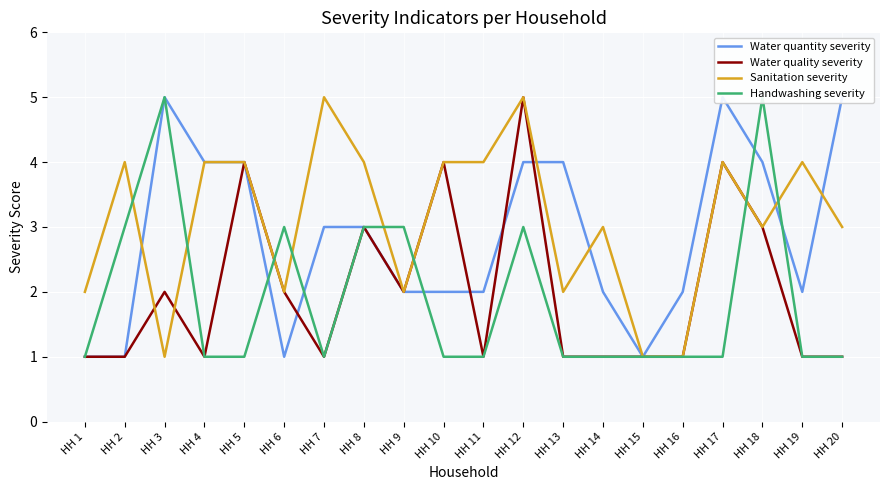

True or false: Handwashing severity has a value of 2 at HH 11.

False